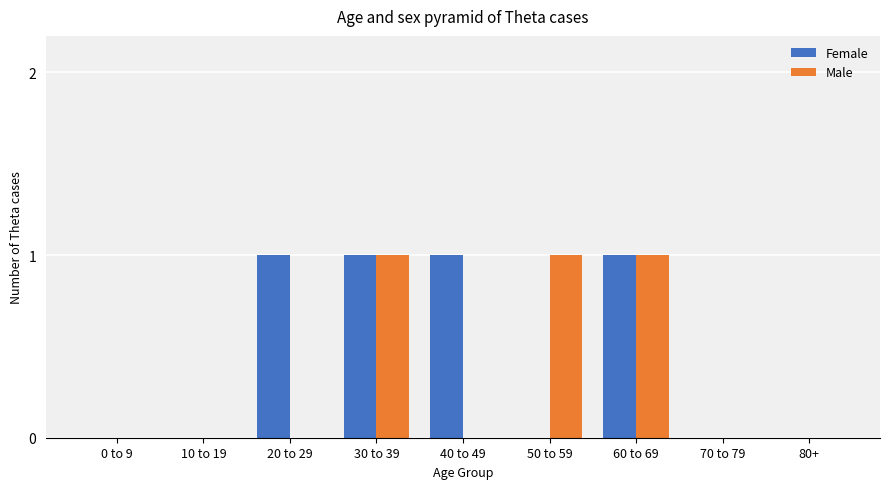

Count the number of data series in this chart.

2